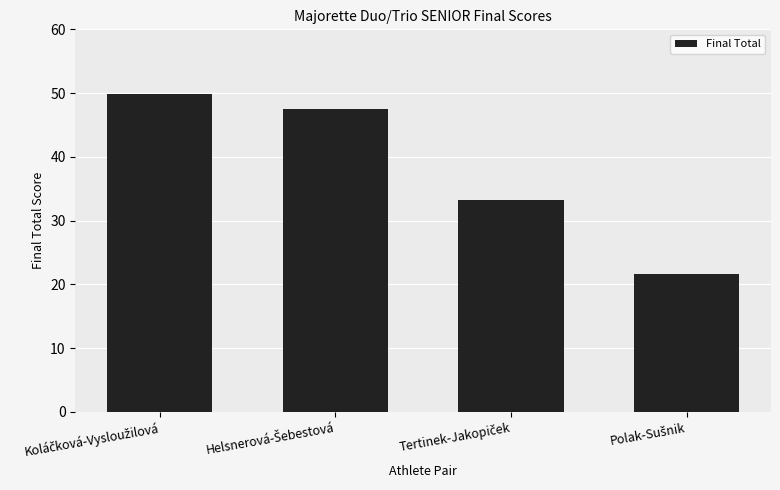

What is the difference between the second highest and minimum values?

25.8